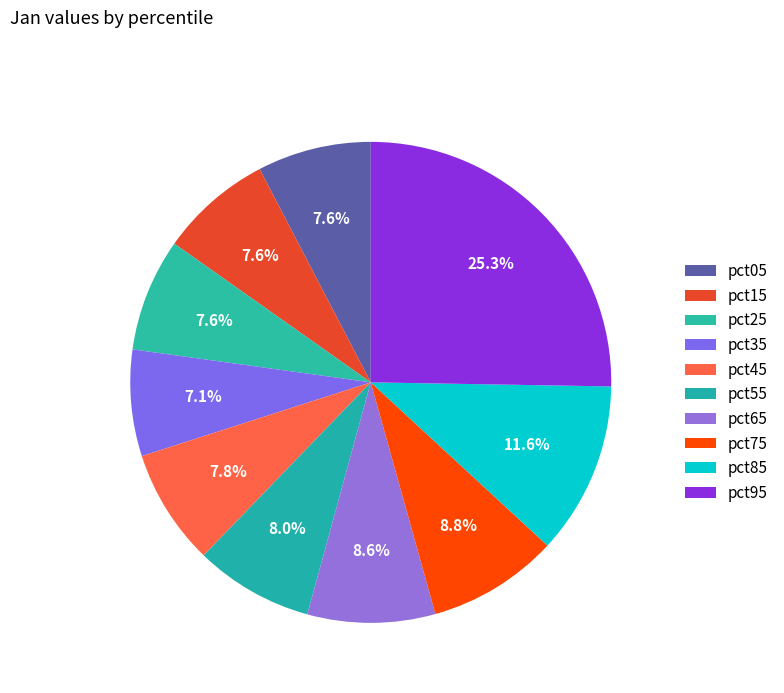

To the nearest percent, what is the difference between the largest and smallest slice percentages?

18%